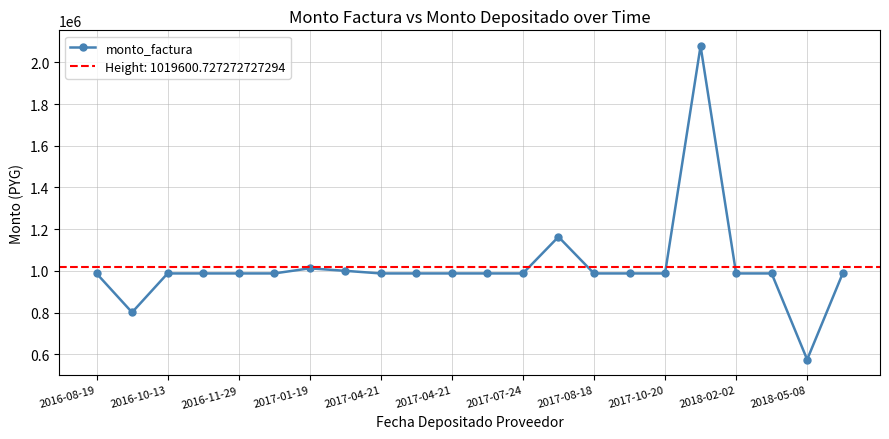

Where does the data first go above 987624?

2016-08-19